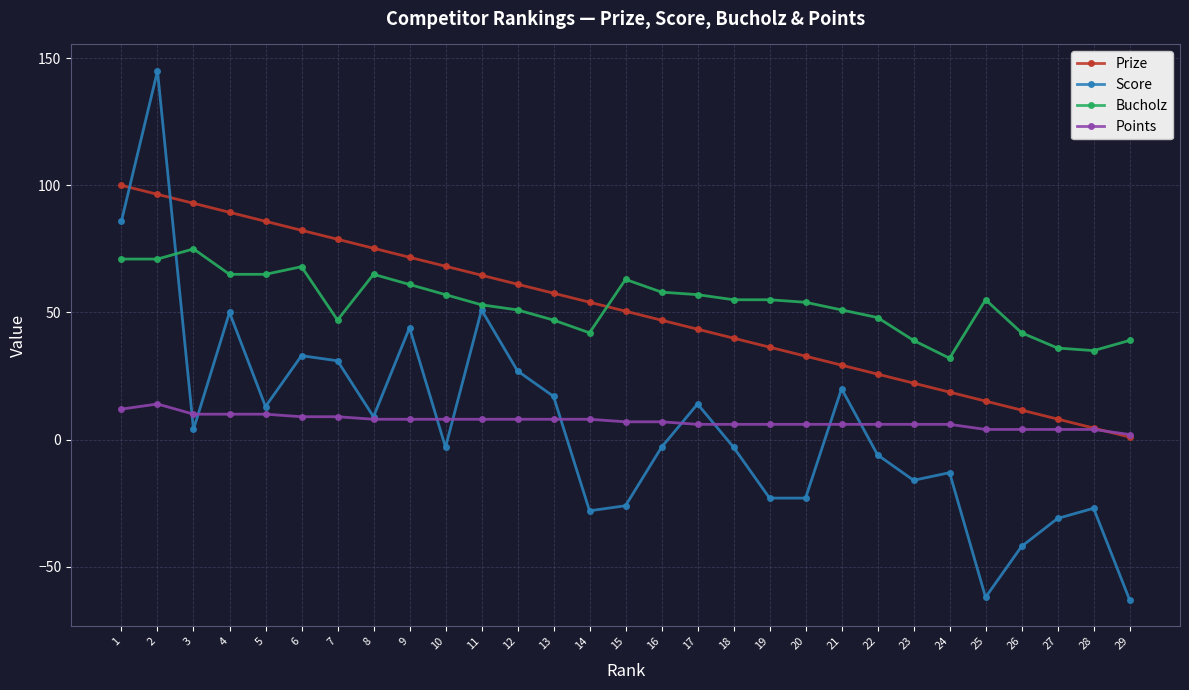

How many series are shown in this chart?

4